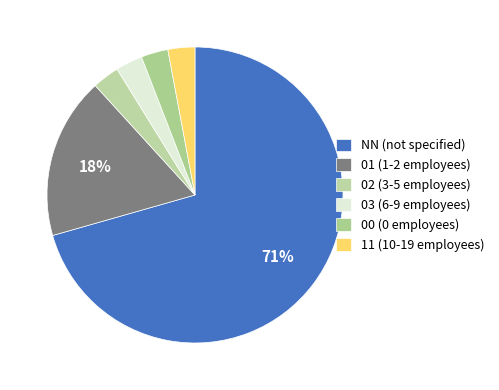

True or false: NN accounts for 71% of the total.

True